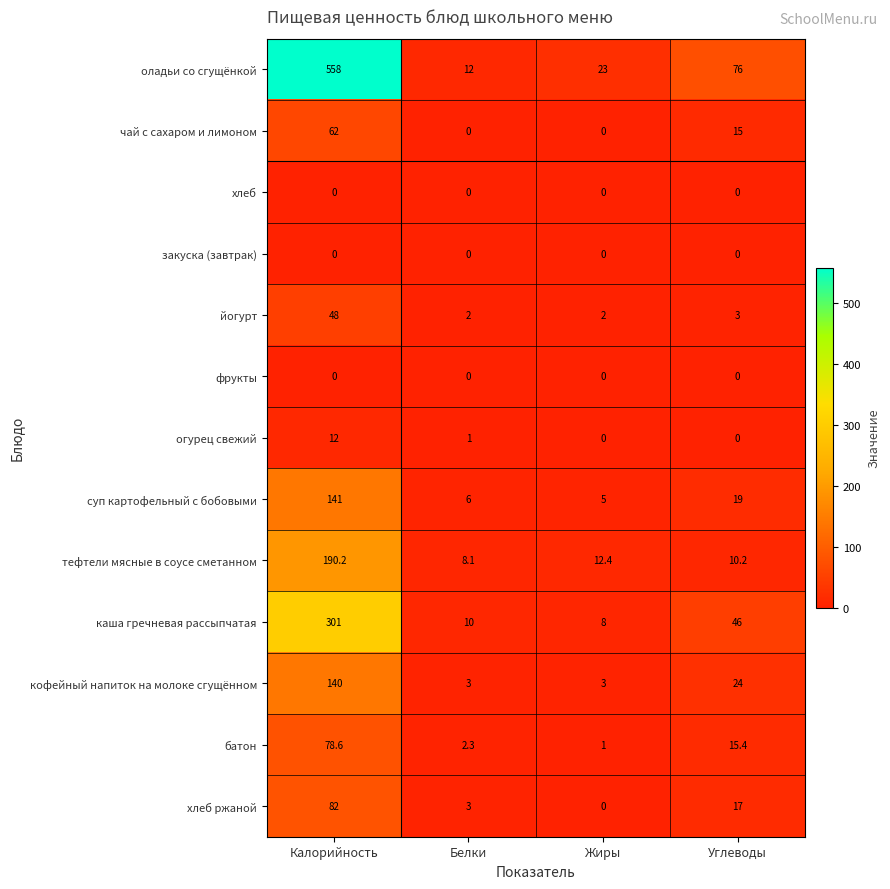

At which label does чай с сахаром и лимоном first exceed 15?

Калорийность